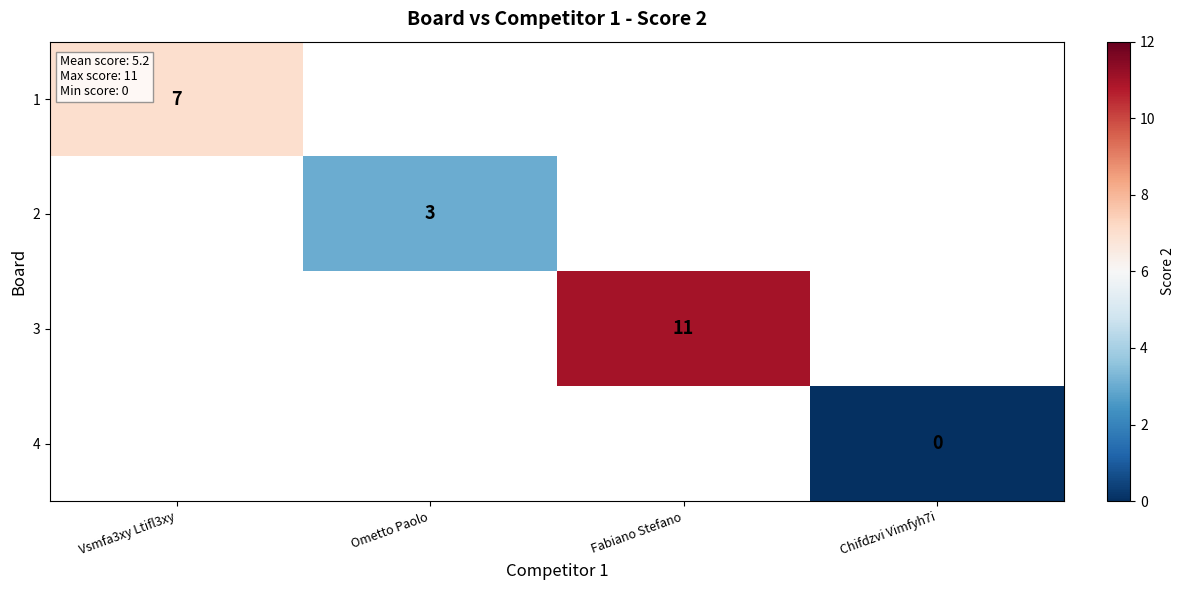

The 2 series shows 5 at Ometto Paolo. True or false?

False